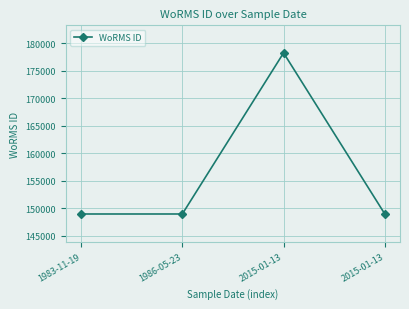

Is this an area chart (filled region under the line)?

No